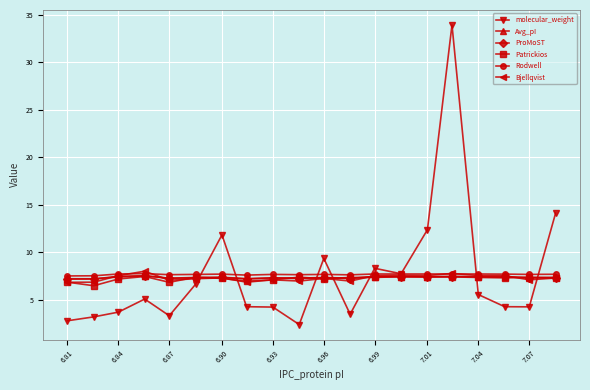

Which series has the largest range (max minus min)?

molecular_weight